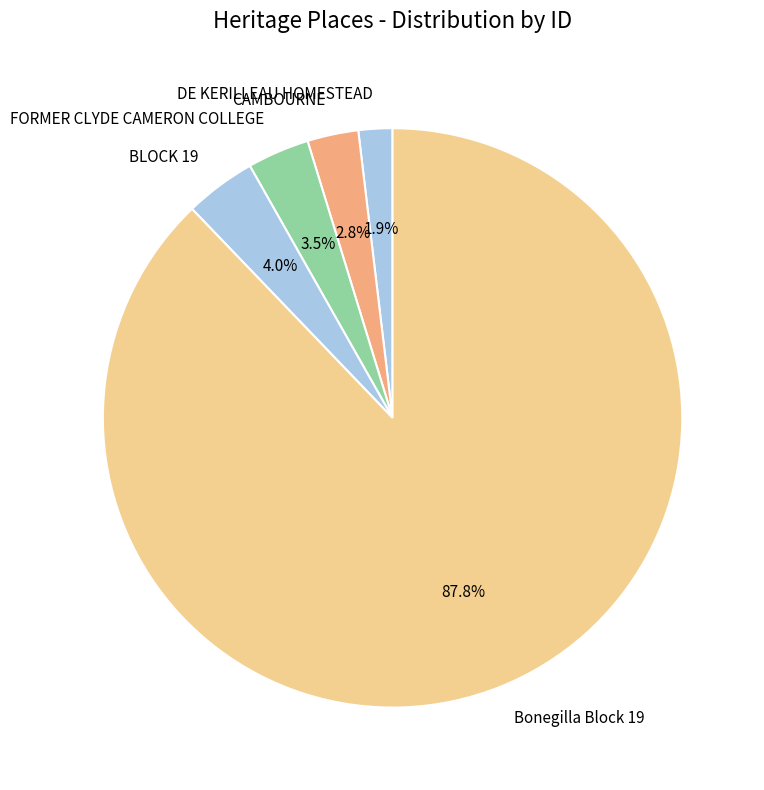

What is the majority slice?

Bonegilla Block 19